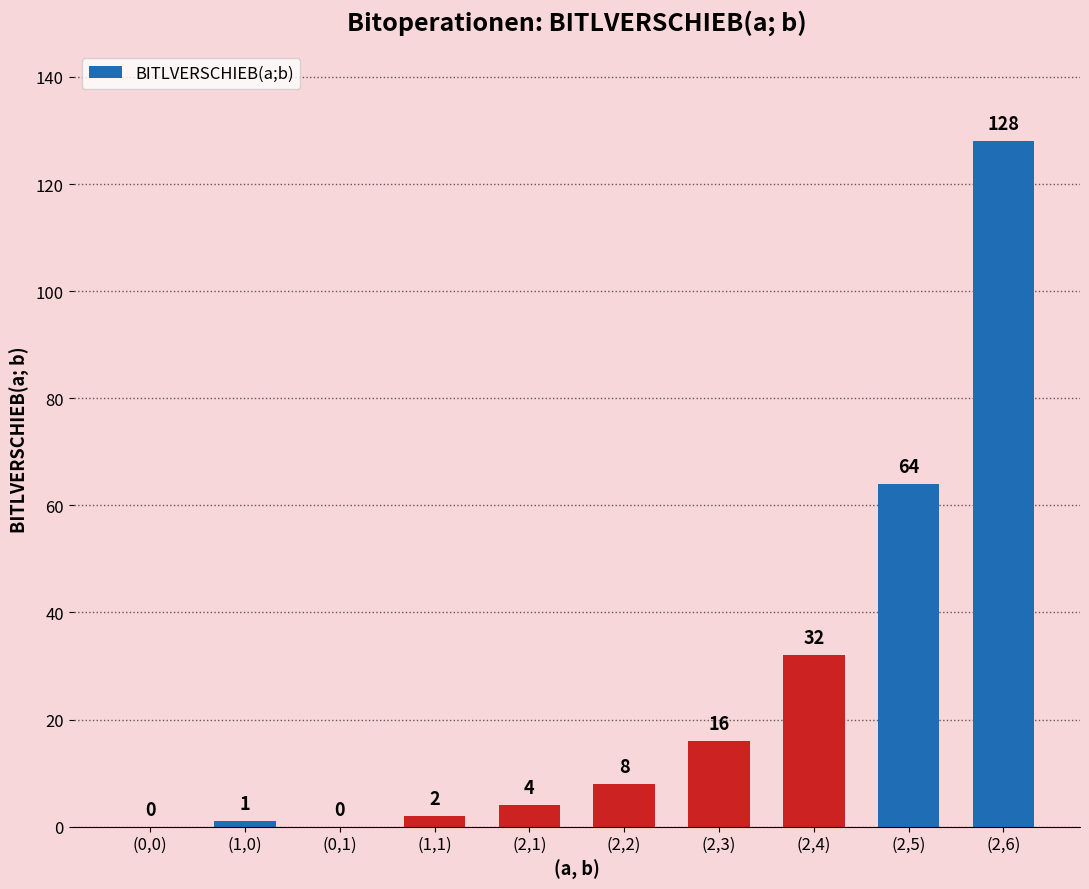

What is the greatest value displayed?

128